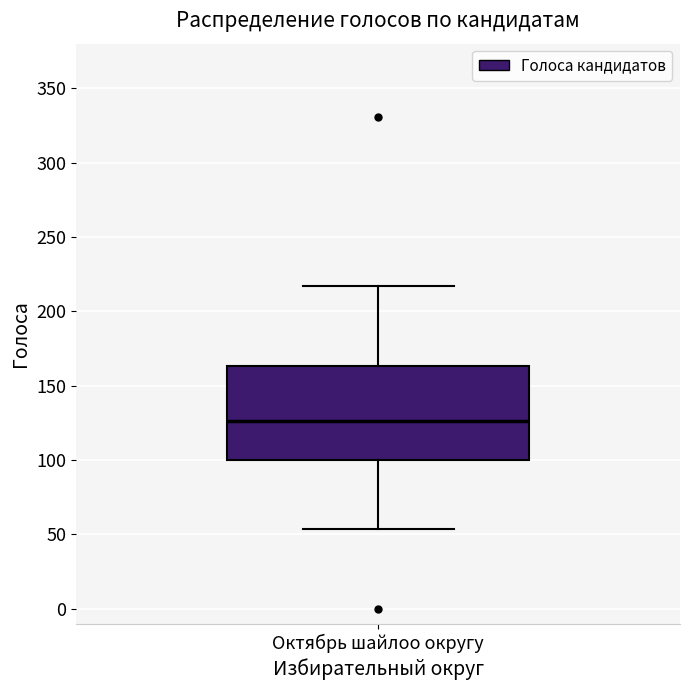

Transcribe this box plot: give where the median line is, the range the box spans, and where the two whiskers end, as read against the y-axis. The values are not printed on the chart, so give them approximately, as read against the axis.

median 125, box 100 to 165, whiskers 55 to 215